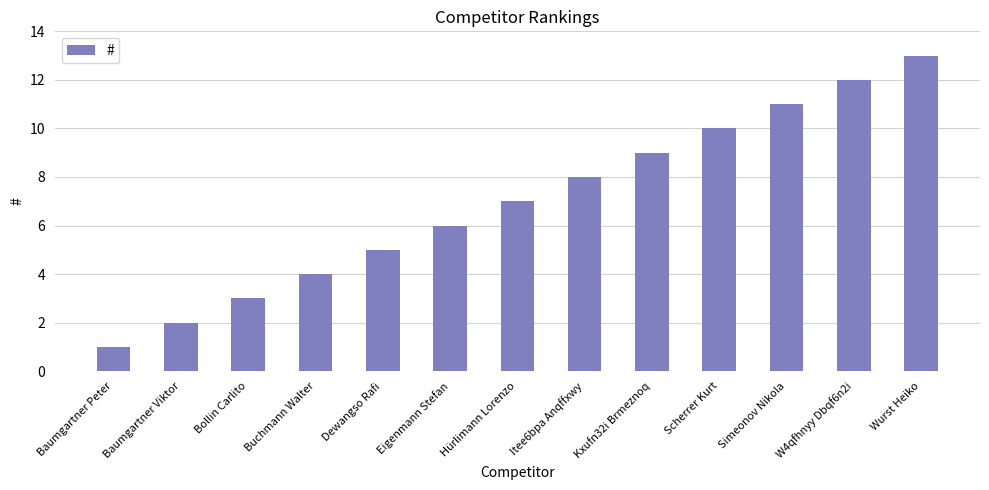

What is the difference between the values at Simeonov Nikola and W4qfhnyy Dbqf6n2i?

1